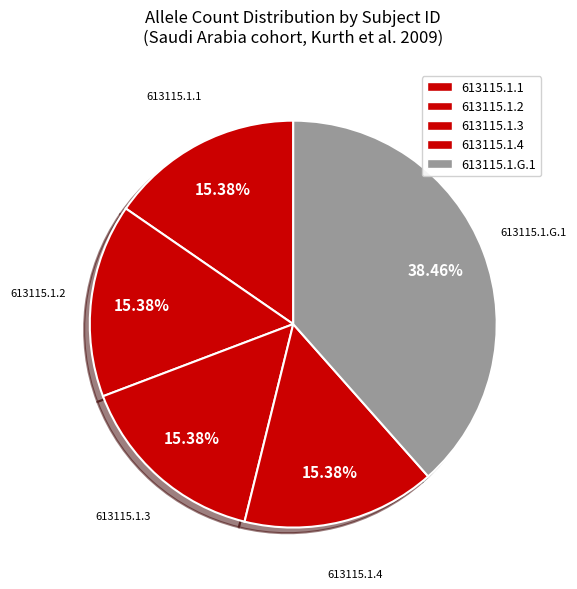

How many segments does this pie chart have?

5